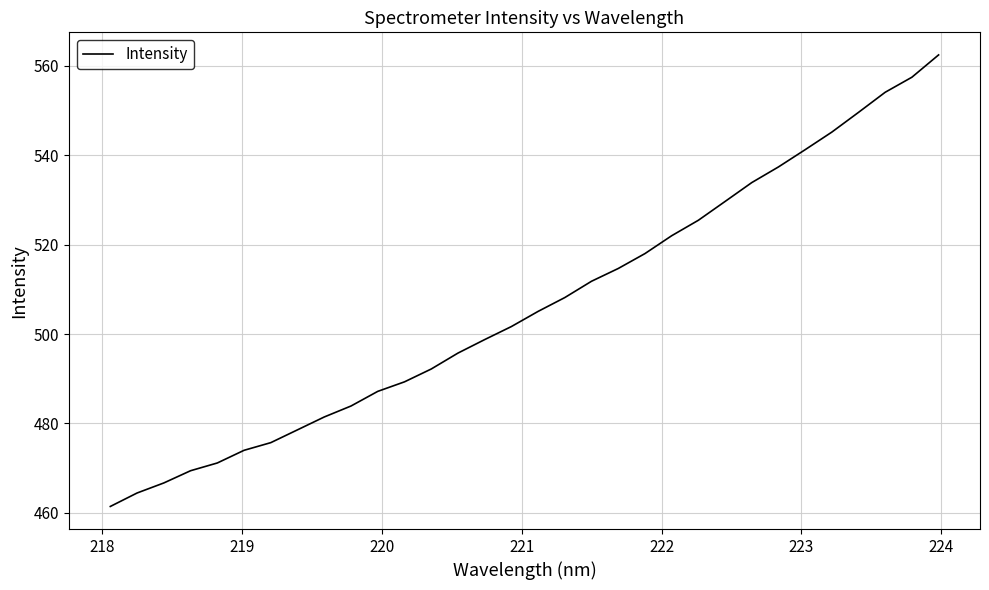

What is the greatest value displayed?

562.5